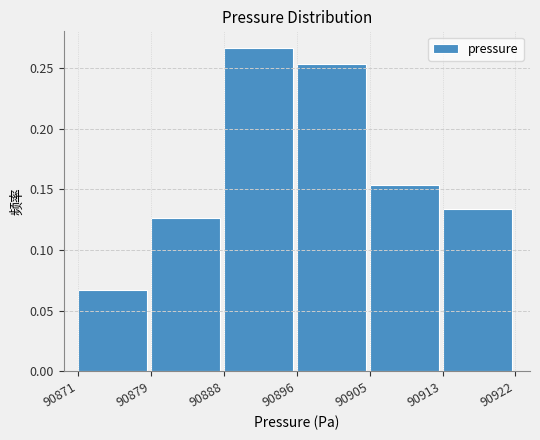

What is the sum of the values at 90888 and 90905?

0.4